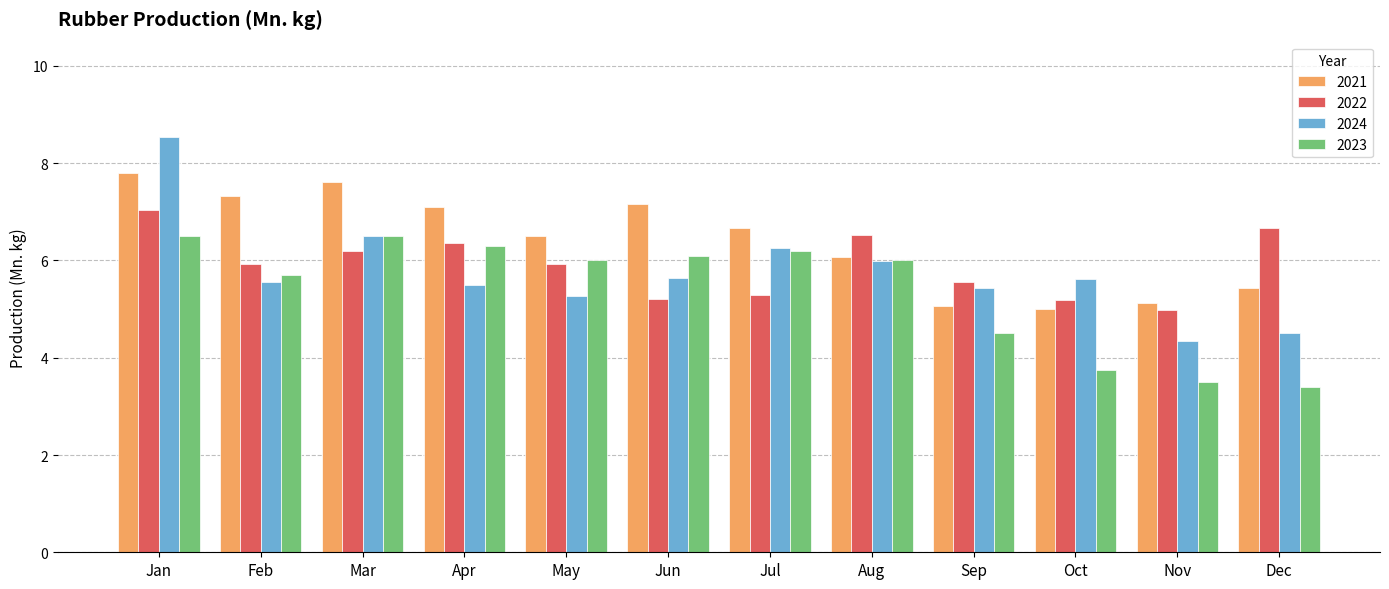

What is the difference between the second highest and minimum values in the 2023 series?

3.1